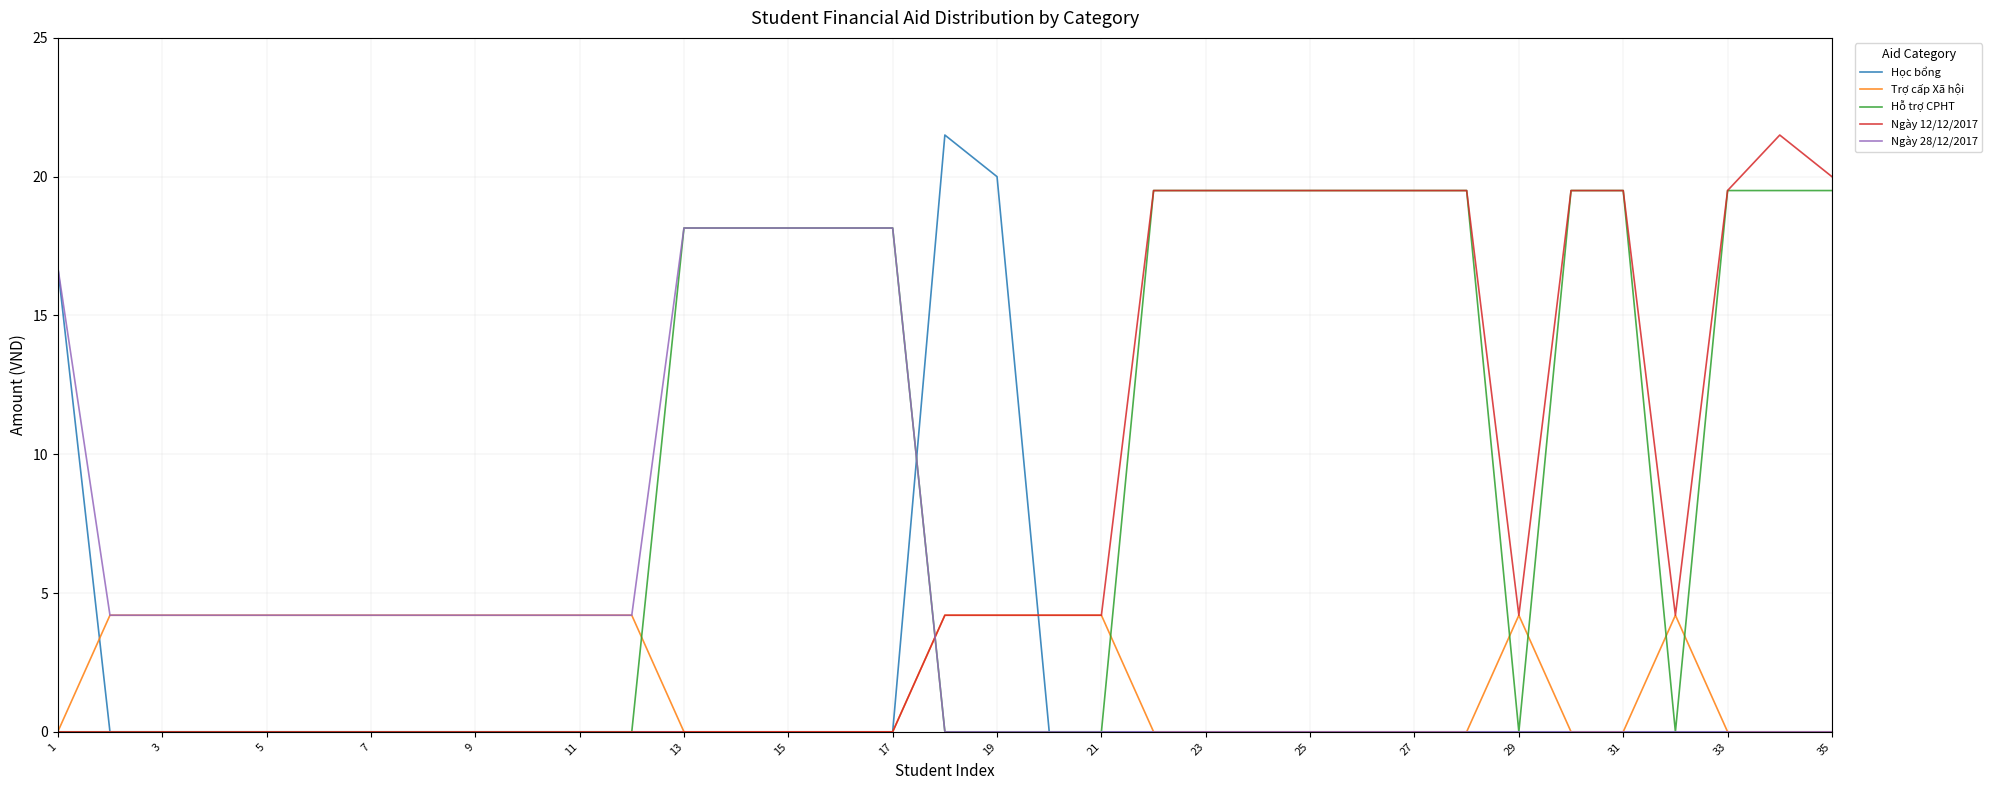

What is the greatest value displayed?

21.5